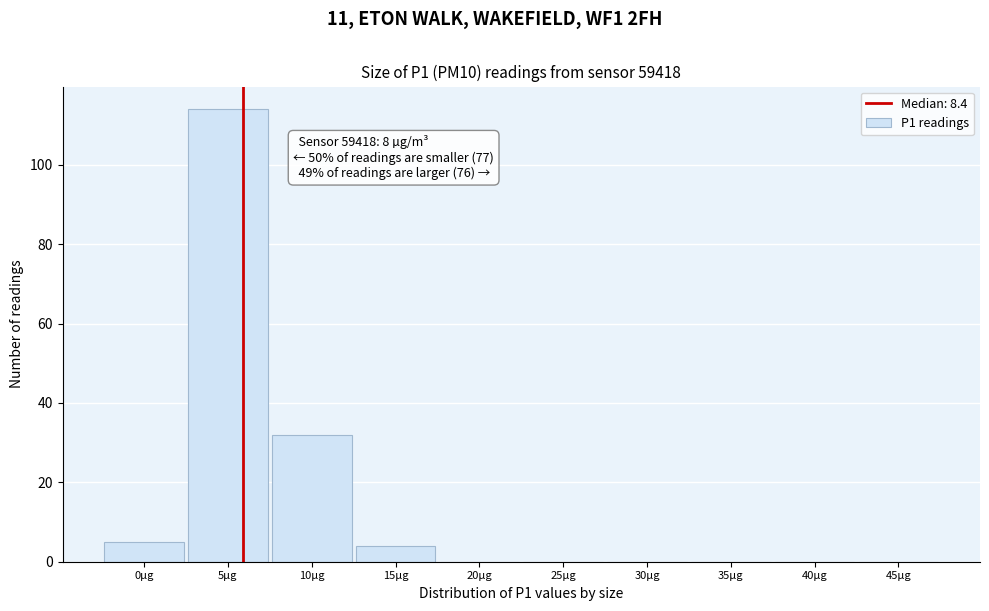

Reading right to left, list all the values displayed in this chart.

45µg=0	40µg=0	35µg=0	30µg=0	25µg=0	20µg=0	15µg=4	10µg=32	5µg=114	0µg=5